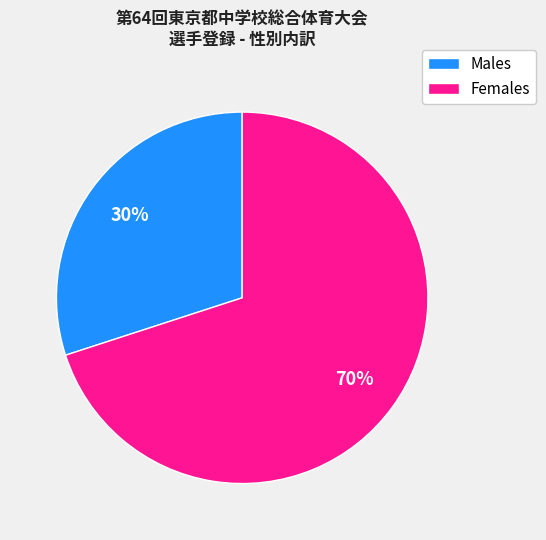

How many segments does this pie chart have?

2